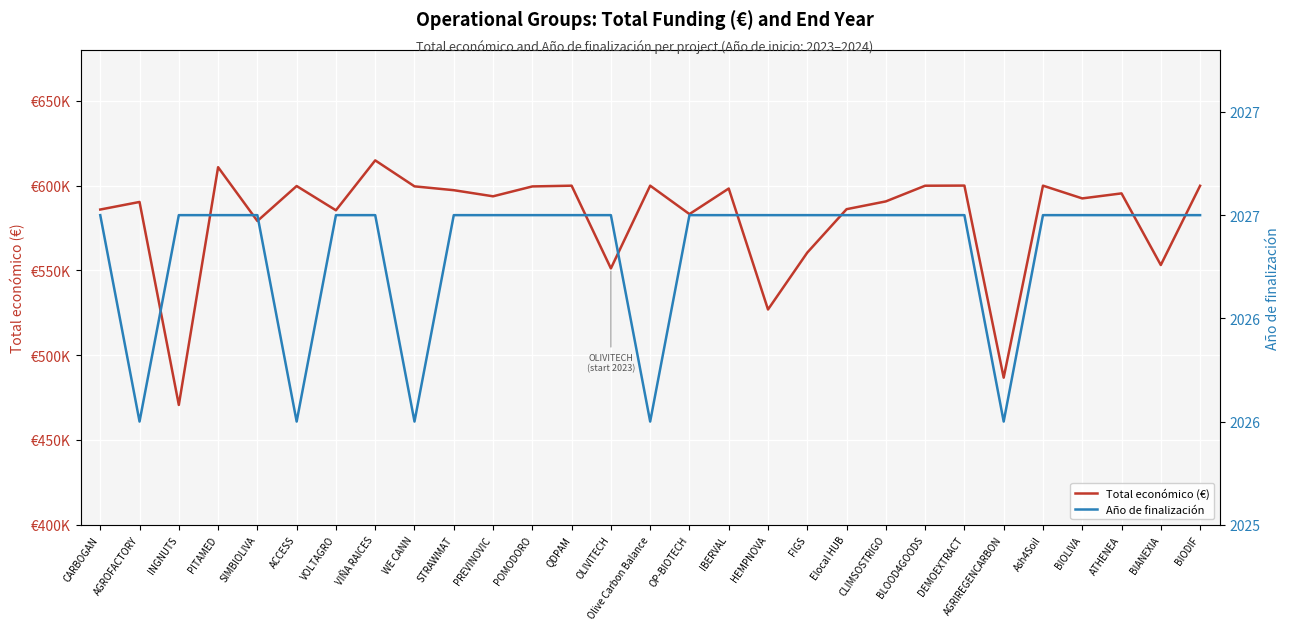

Which series changed the most between VOLTAGRO and QDPAM?

Total económico (€)